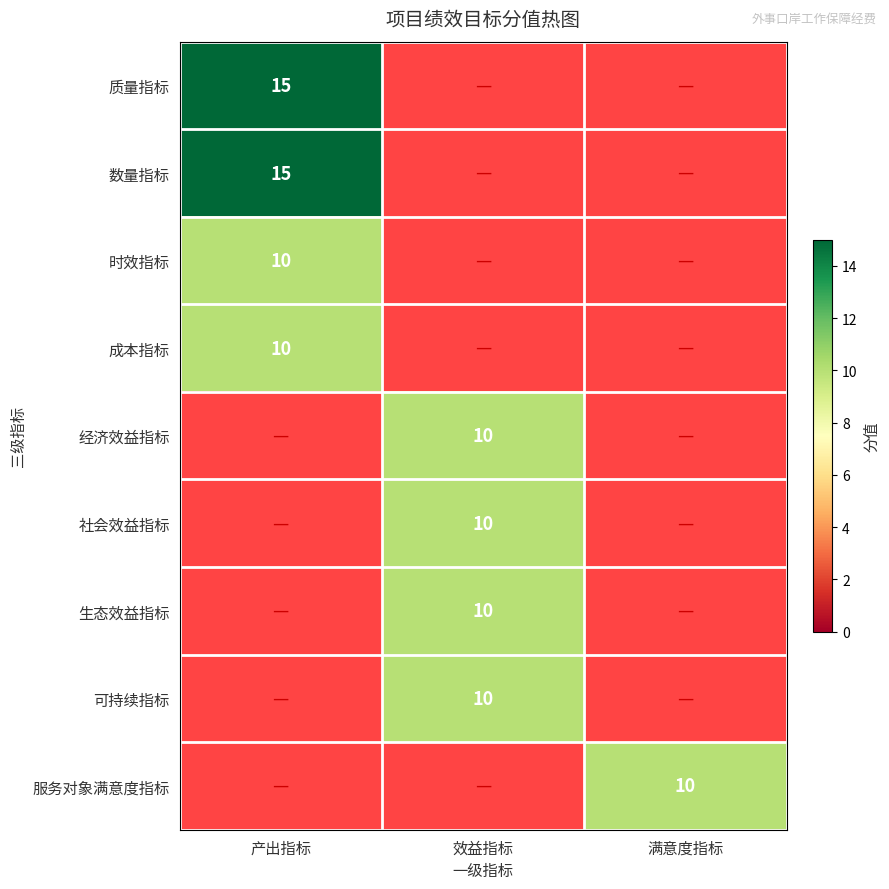

The value of 成本指标 at 产出指标 is 16. True or false?

False